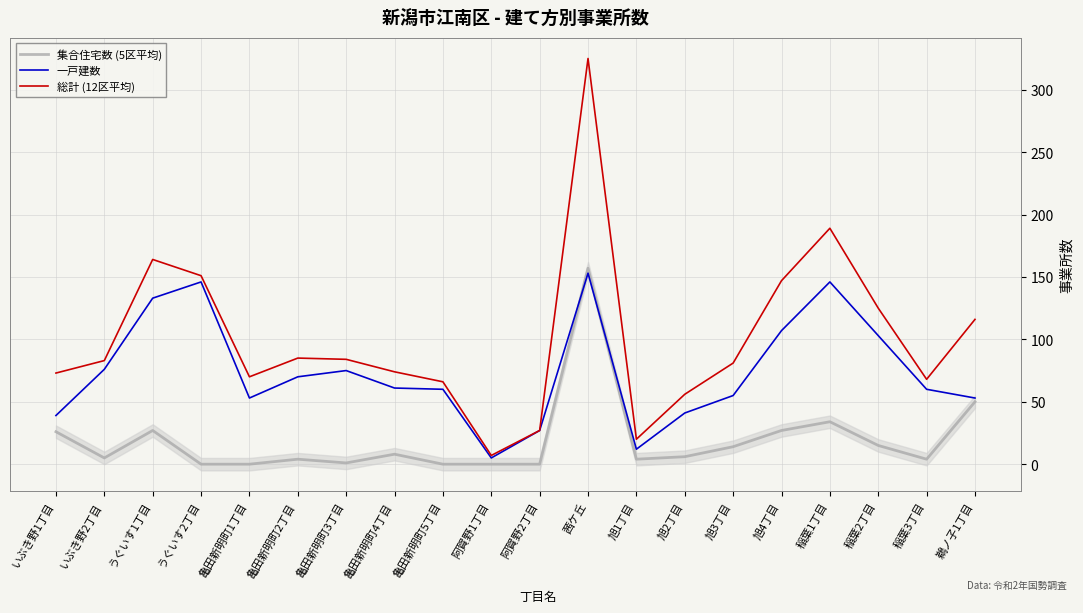

True or false: 総計 (12区平均) and 一戸建数 intersect in this chart.

False